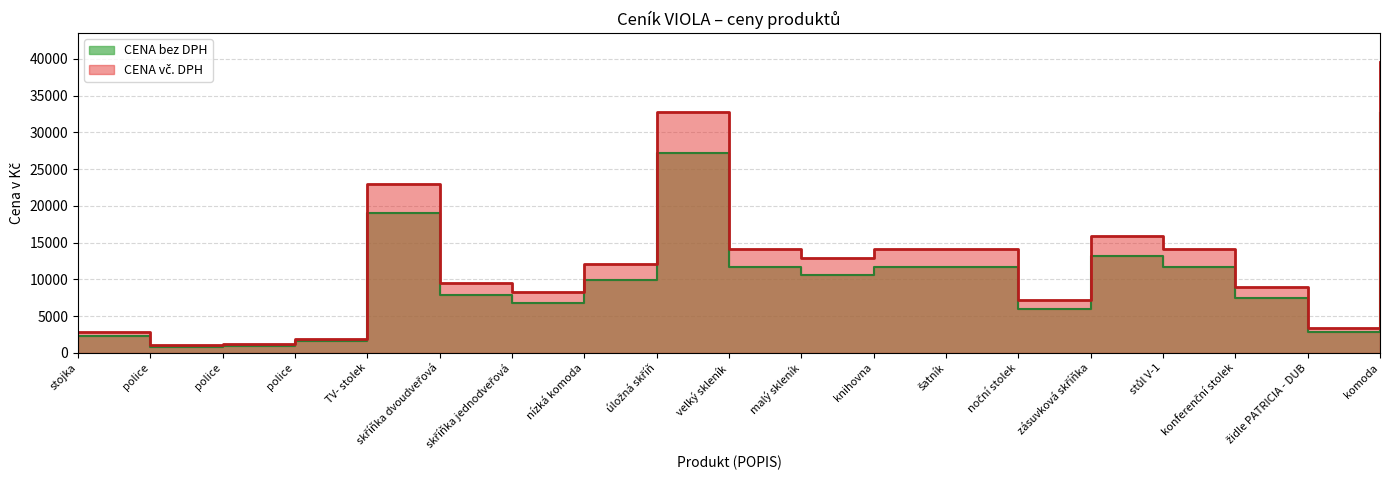

Between komoda and stojka, which is larger?

komoda